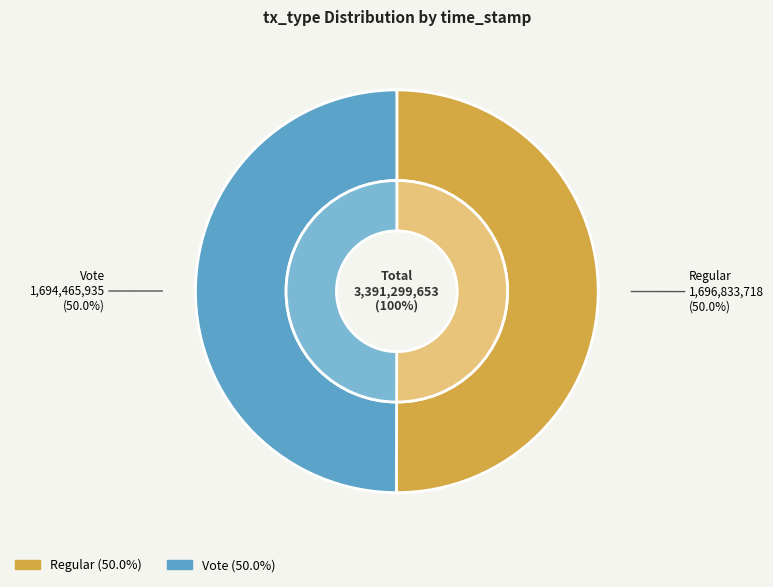

Approximately how many times larger is the value at Vote compared to Regular?

1.0